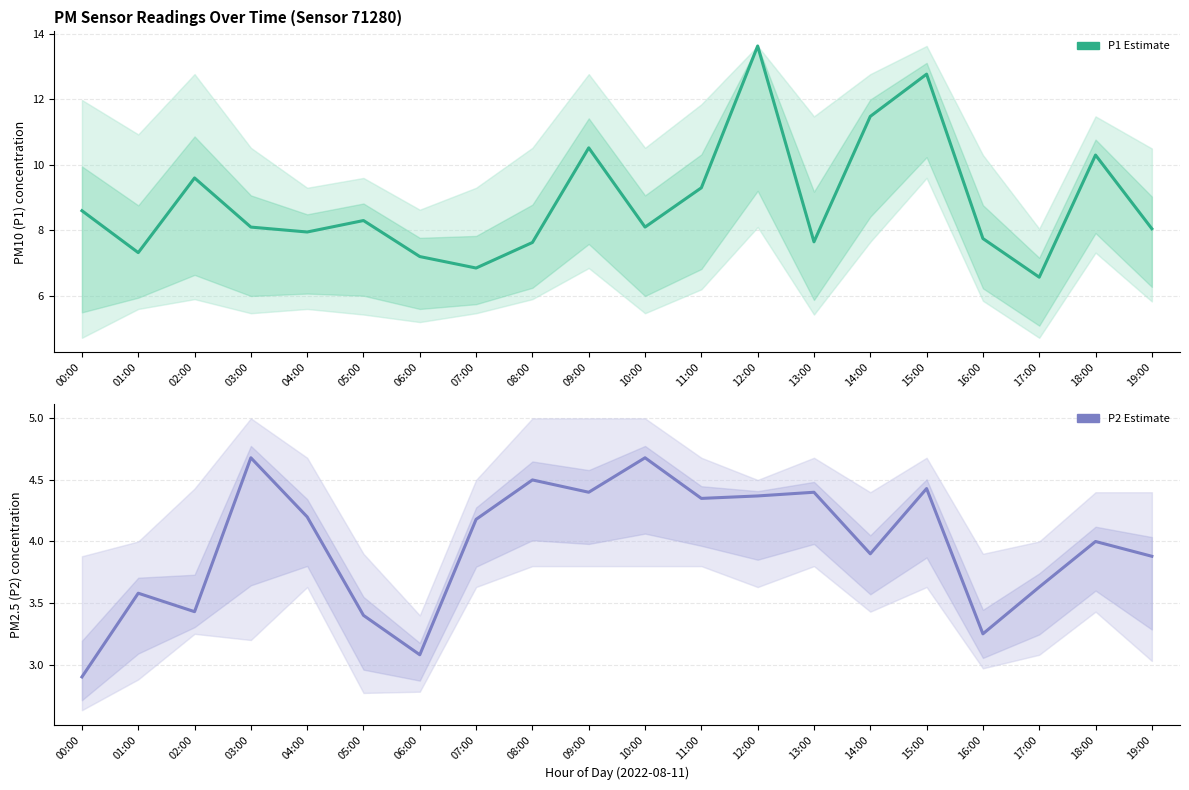

Between 14:00 and 15:00, which is larger?

15:00